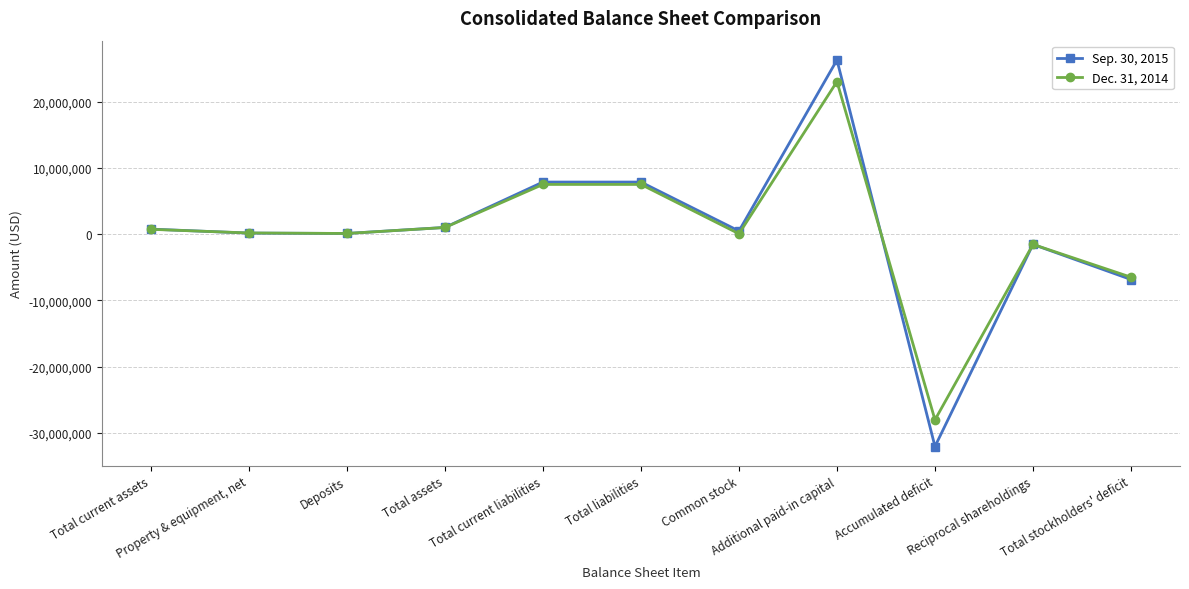

True or false: Dec. 31, 2014 has more than 1 points higher than both neighbors.

True